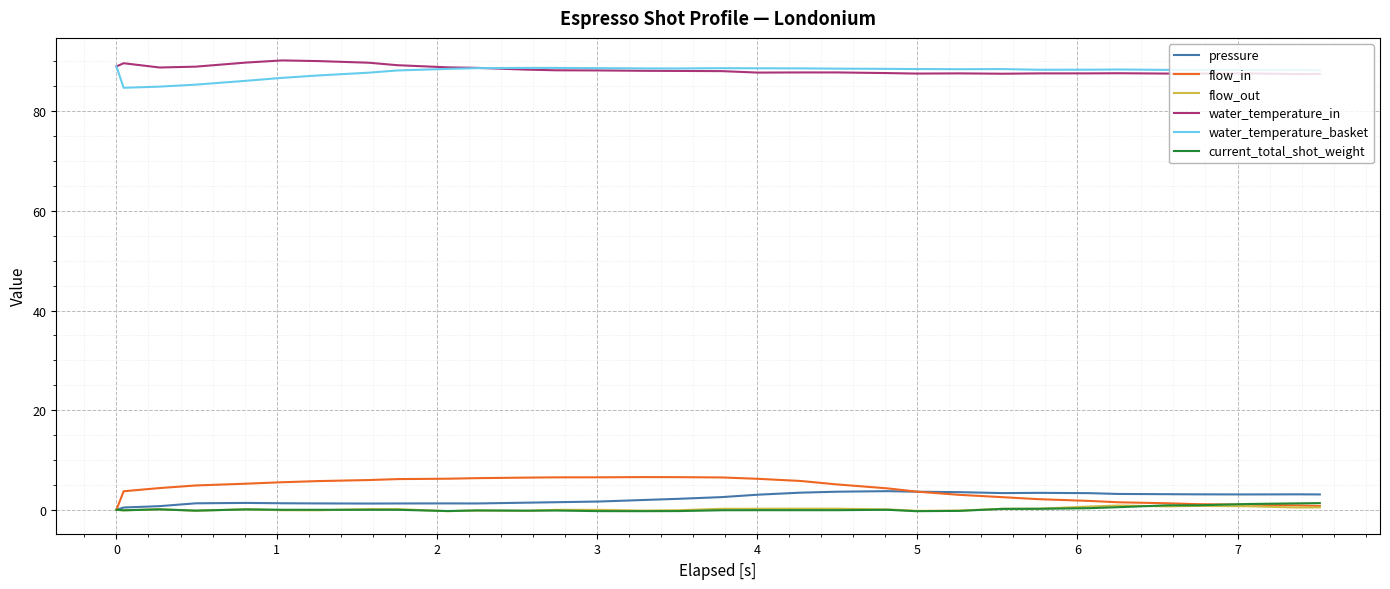

True or false: water_temperature_basket and current_total_shot_weight intersect in this chart.

False